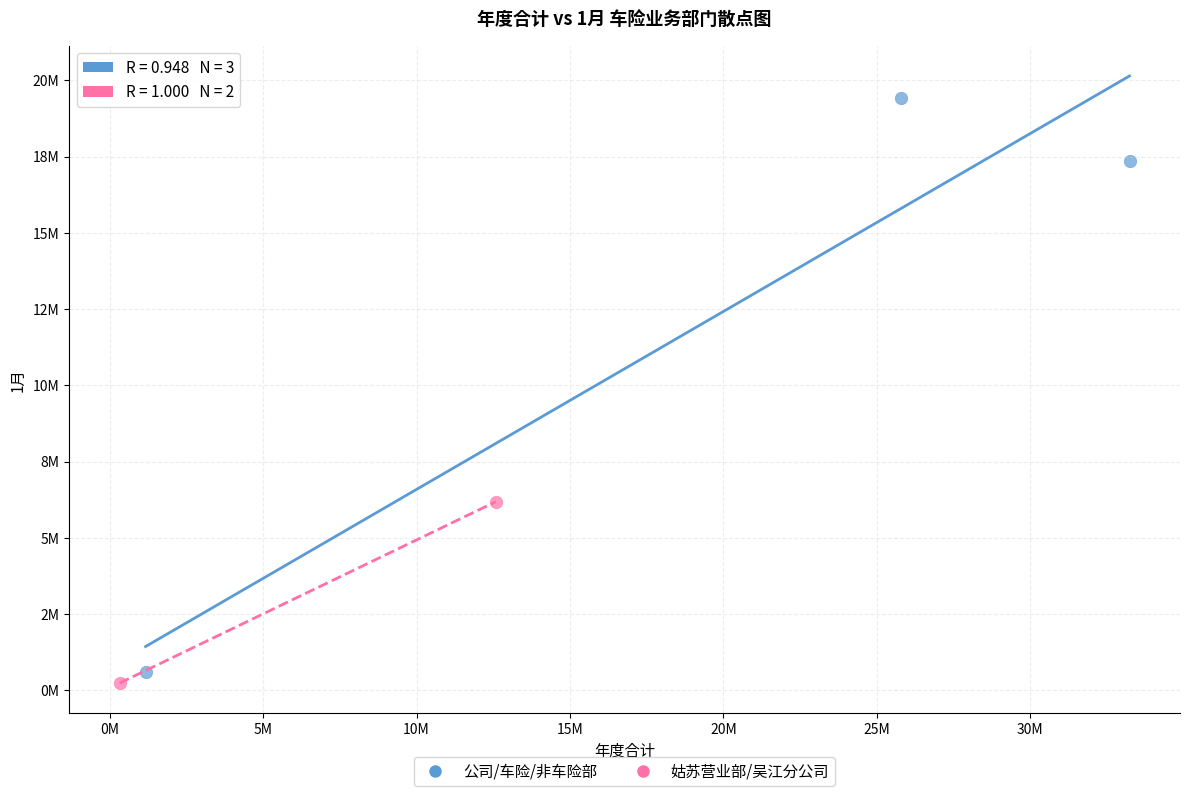

What are all the series names shown in the legend?

公司/车险/非车险部, 姑苏营业部/吴江分公司